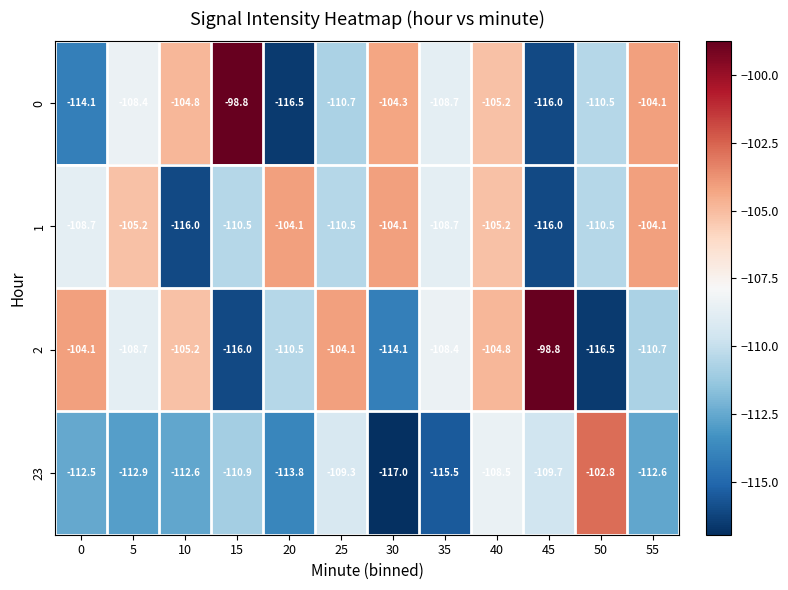

At which label does 23 first exceed -112?

15